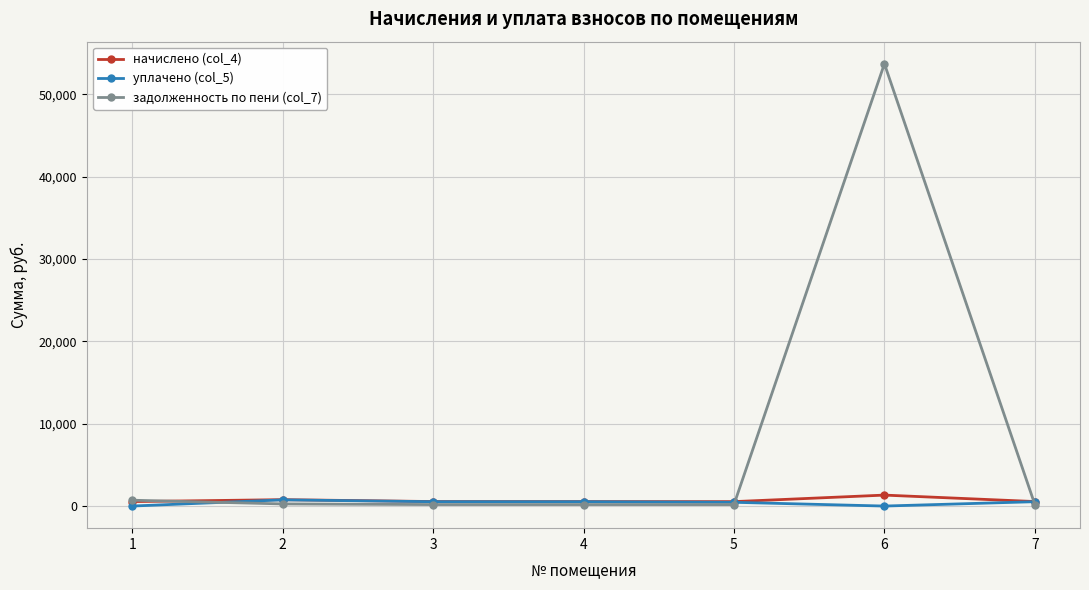

Is it true that уплачено (col_5) equals 0.0 at 1?

True